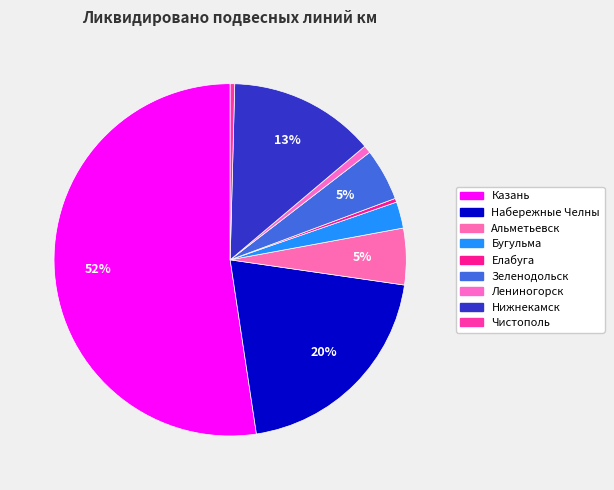

How many slices are in this pie chart?

9